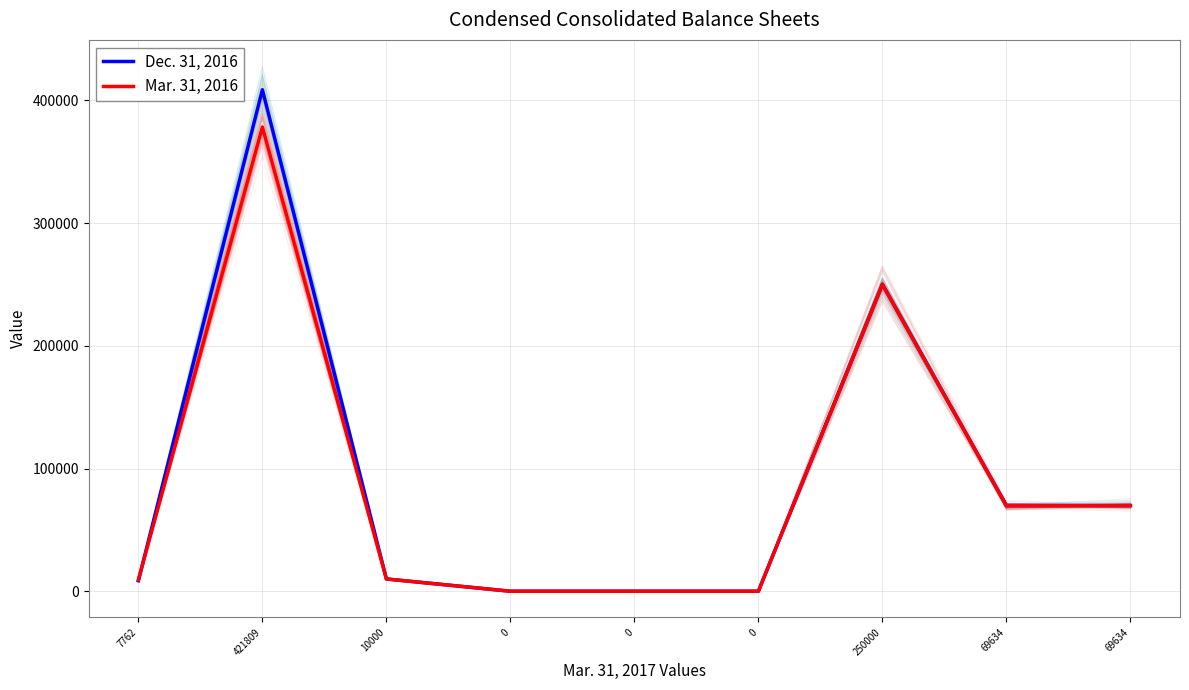

Reading right to left, extract all data points from this chart.

Dec. 31, 2016: 69634=69873	69634=69873	250000=250000	0=0	0=0	0=0	10000=10000	421809=408676	7762=8556
Mar. 31, 2016: 69634=69665	69634=69665	250000=250000	0=0	0=0	0=0	10000=10000	421809=378273	7762=9254